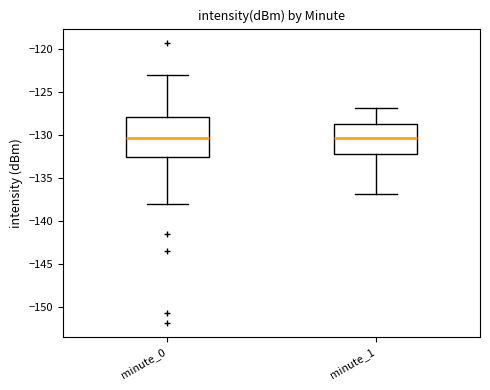

Reading left to right, transcribe this box plot: for each box, give where its median line is, the range the box spans, and where its two whiskers end, as read against the y-axis. The values are not printed on the chart, so give them approximately, as read against the axis.

minute_0: median -130.5, box -132.5 to -128.0, whiskers -138.0 to -123.0
minute_1: median -130.5, box -132.0 to -128.5, whiskers -137.0 to -127.0